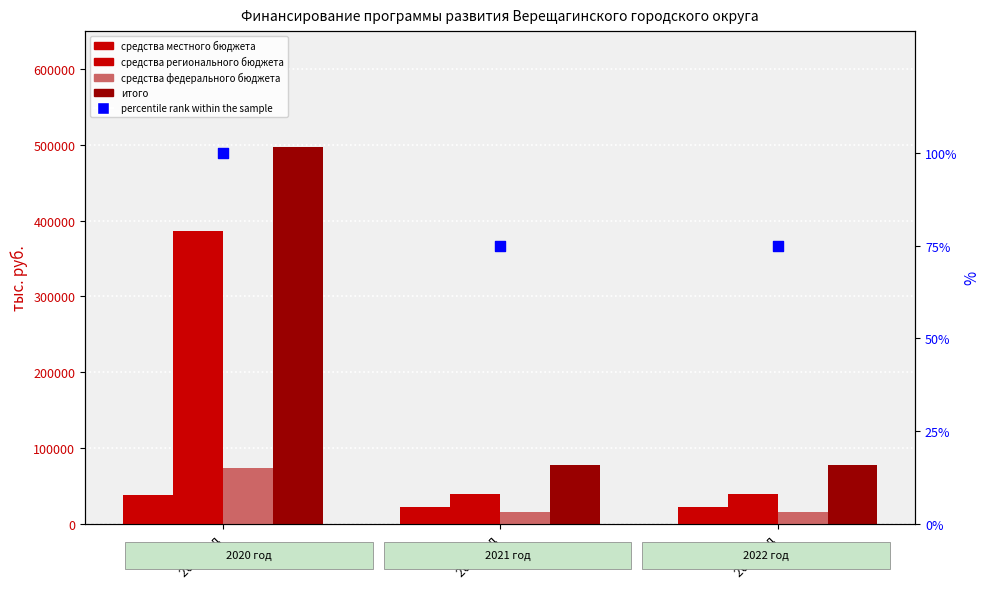

Is the value of средства федерального бюджета at 2021 год greater than the value of средства местного бюджета at 2022 год?

No